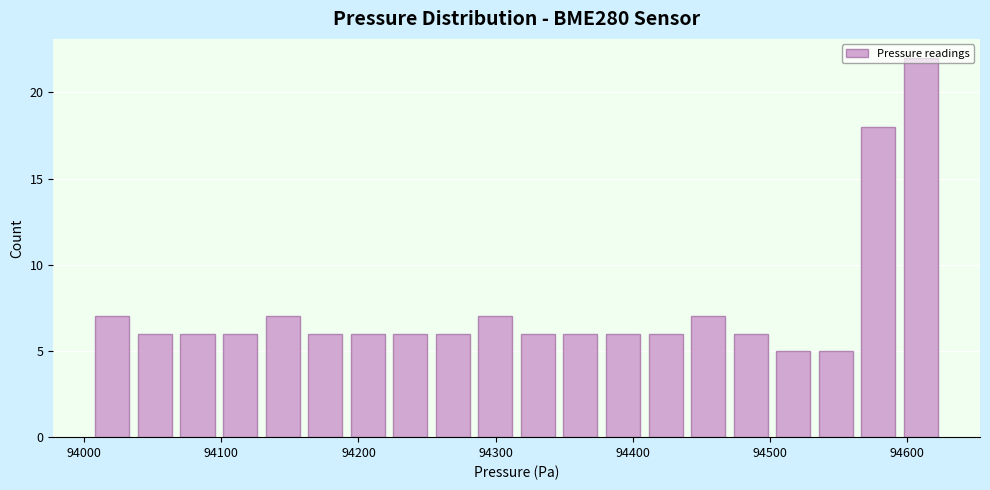

Around what value on the x-axis is the tallest bar? Give the approximate position of its centre, as read against the axis.

94610